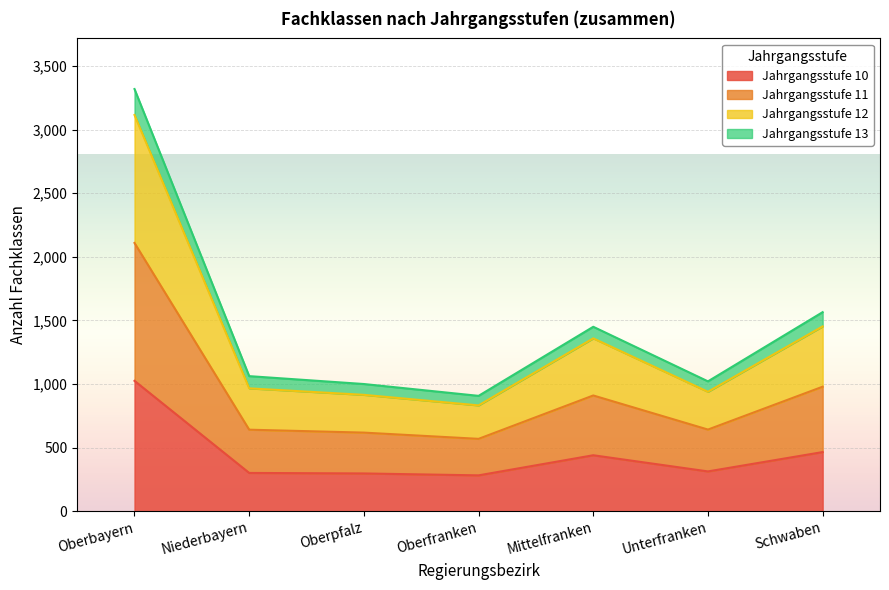

Which series has the largest total across all categories?

Jahrgangsstufe 11